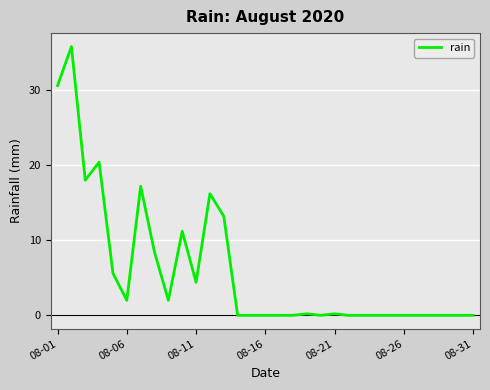

What is the difference between the maximum and minimum values?

35.8